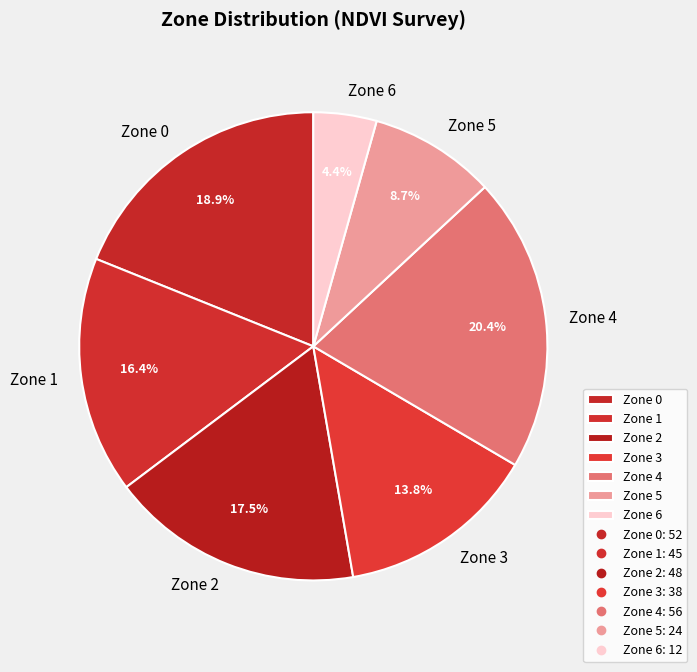

Do Zone 1 and Zone 4 together represent more than half of the pie?

No